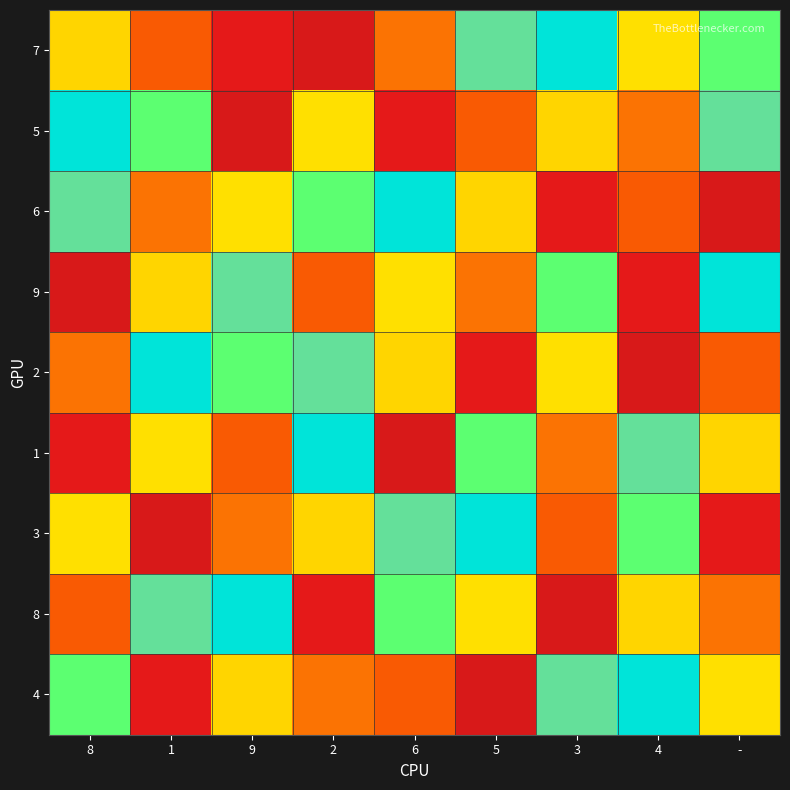

Rank the series at 9 from highest to lowest value.

5, 1, 4, 9, 8, 2, 6, 3, 7